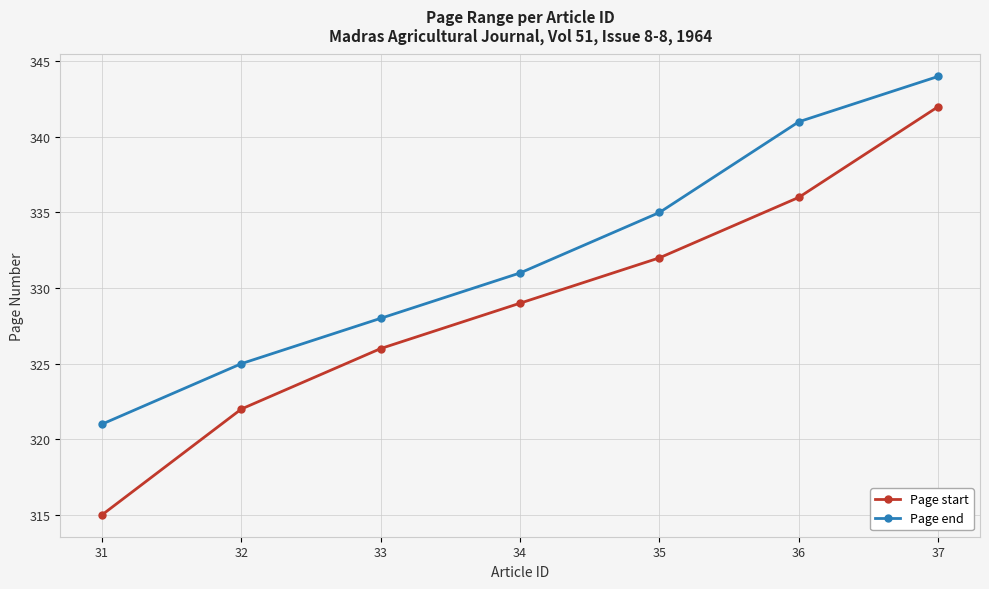

Reading left to right, extract all data points from this chart.

Page start: 31=315	32=322	33=326	34=329	35=332	36=336	37=342
Page end: 31=321	32=325	33=328	34=331	35=335	36=341	37=344